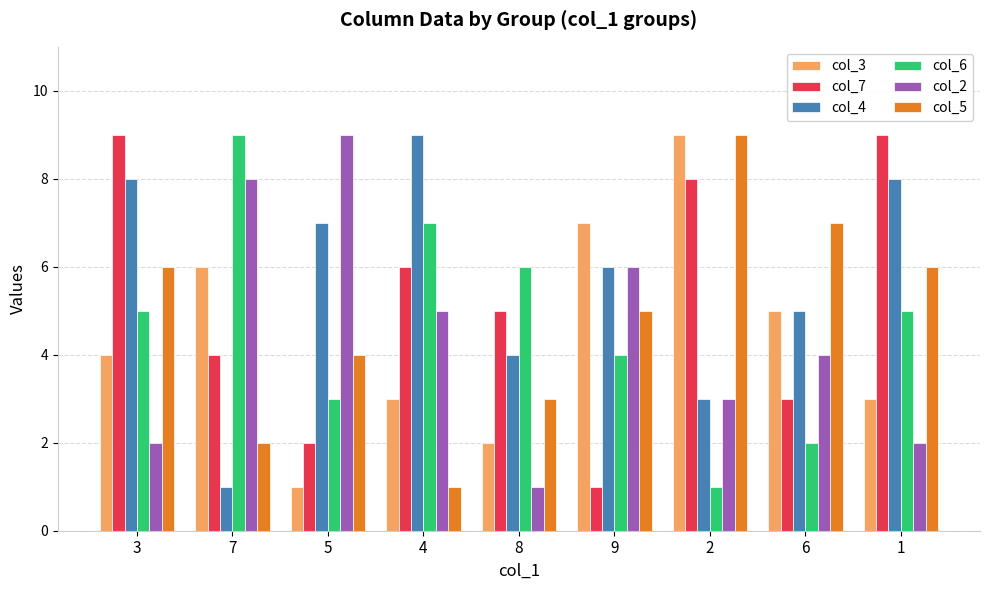

What are all the series names shown in the legend?

col_3, col_7, col_4, col_6, col_2, col_5